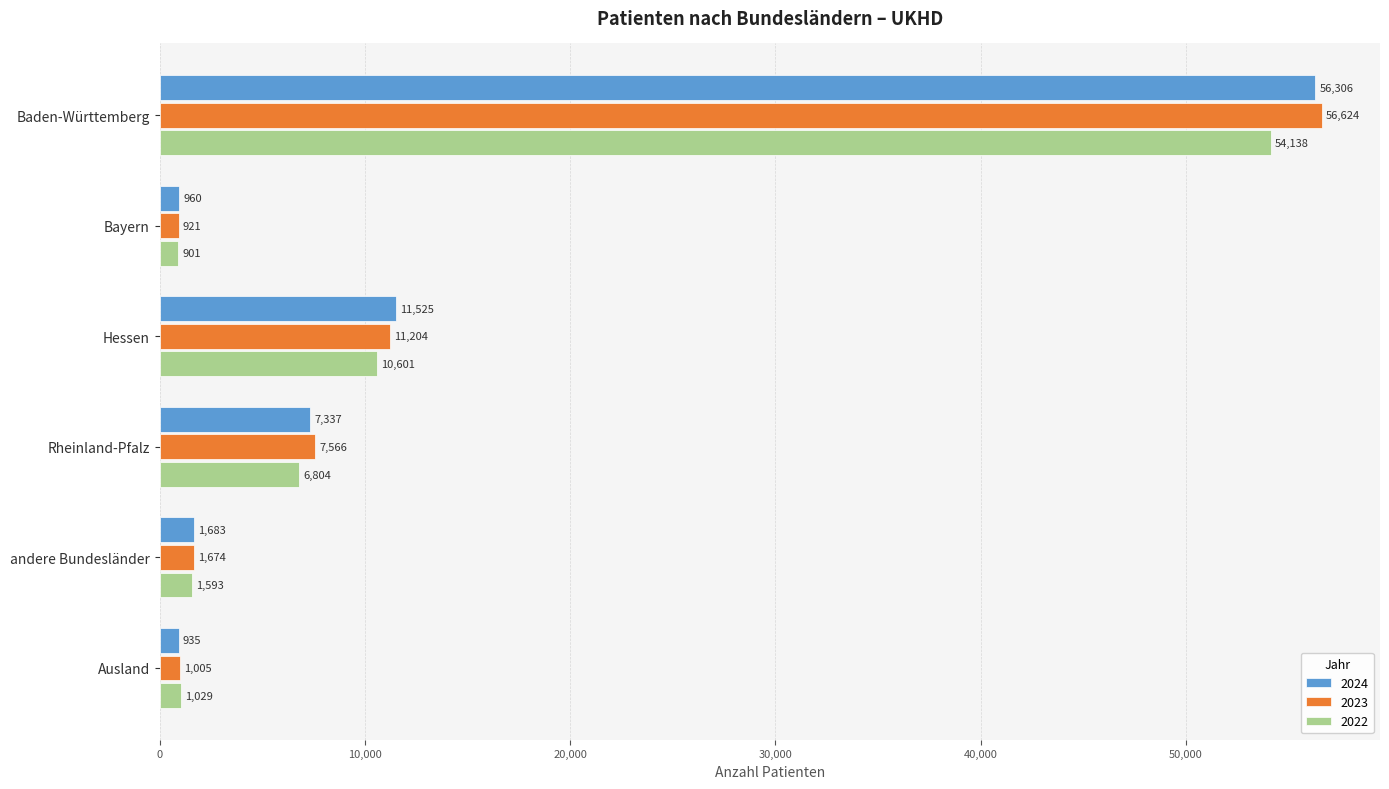

What are all the series names shown in the legend?

2024, 2023, 2022